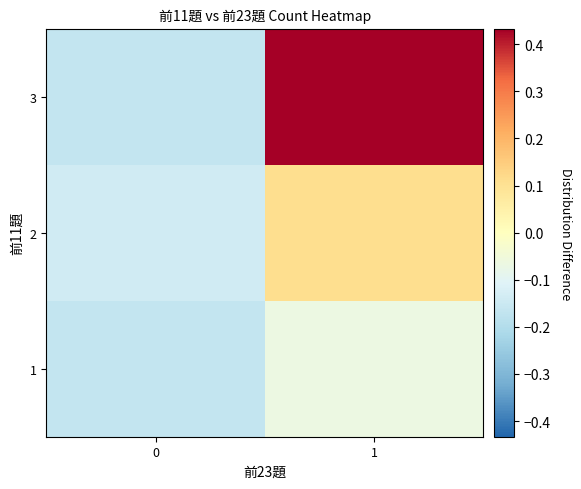

Reading left to right, what are all the values shown in this chart?

1: 0=-0.2	1=-0.1
2: 0=-0.1	1=0.1
3: 0=-0.2	1=0.4